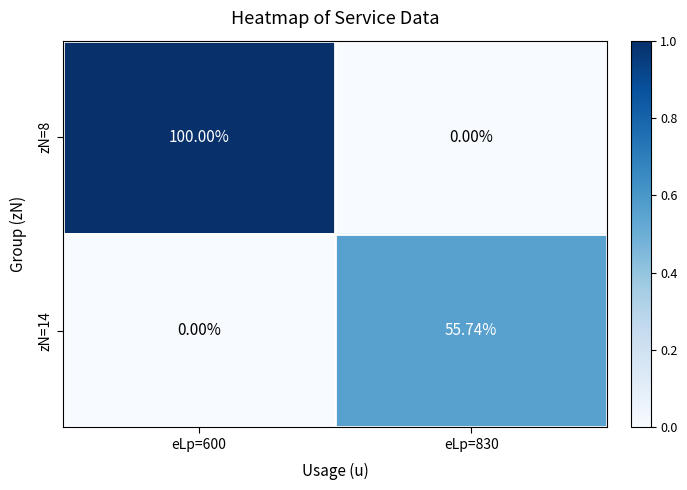

Is the value of zN=8 at eLp=830 greater than the value of zN=14 at eLp=830?

No